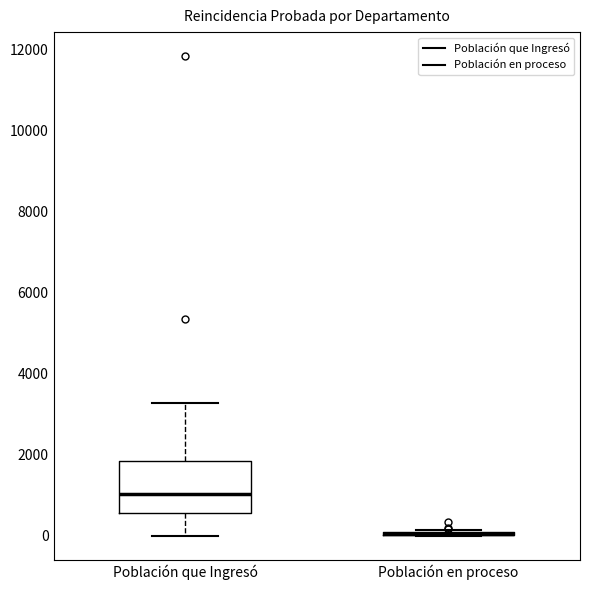

Reading left to right, read every box against the y-axis: the position of its median line, the range the box covers, and the ends of its whiskers. The values are not printed on the chart, so give them approximately, as read against the axis.

Población que Ingresó: median 1000, box 600 to 1800, whiskers 0 to 3200
Población en proceso: box collapsed to a line at 0, whiskers 0 to 200